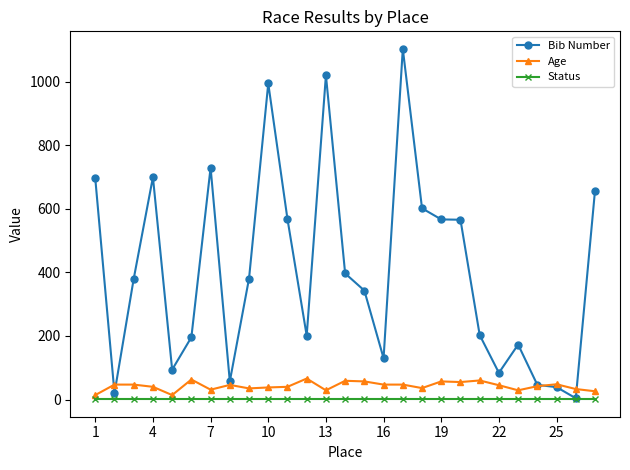

Which series has the largest total across all categories?

Bib Number